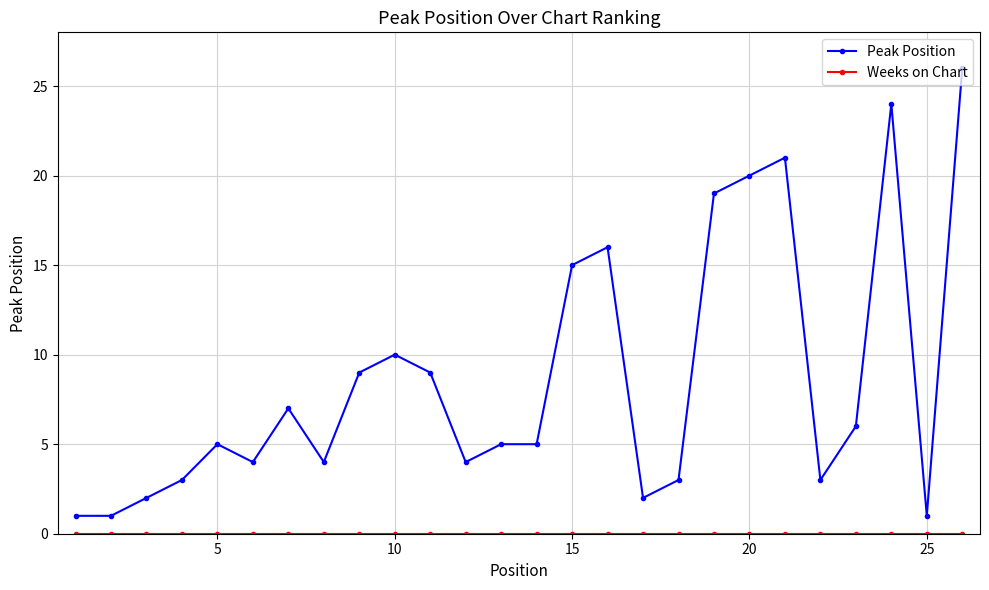

Count the number of categories in the chart.

26